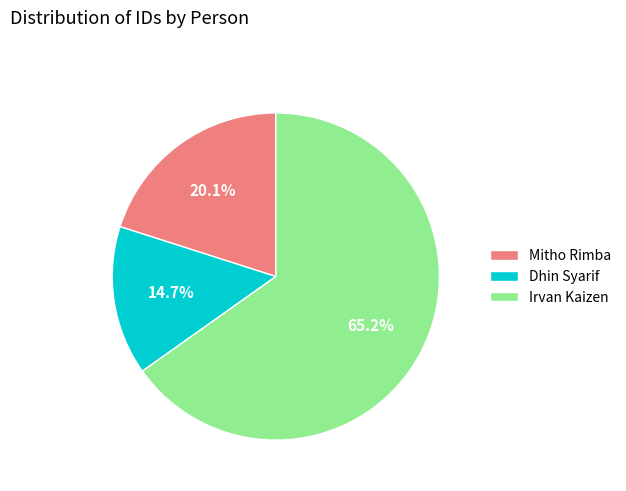

How many slices are in this pie chart?

3